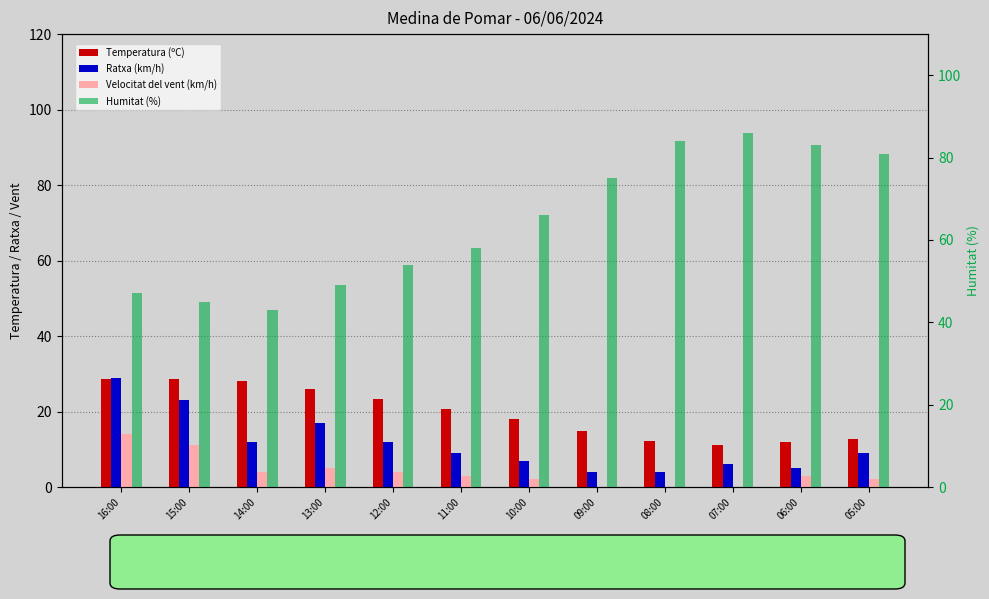

Reading right to left, extract all data points from this chart.

Temperatura (ºC): 12.7	11.8	11.2	12.3	14.9	18.0	20.6	23.3	25.9	28.0	28.5	28.5
Ratxa (km/h): 9.0	5.0	6.0	4.0	4.0	7.0	9.0	12.0	17.0	12.0	23.0	29.0
Velocitat del vent (km/h): 2.0	3.0	0.0	0.0	0.0	2.0	3.0	4.0	5.0	4.0	11.0	14.0
Humitat (%): 81.0	83.0	86.0	84.0	75.0	66.0	58.0	54.0	49.0	43.0	45.0	47.0